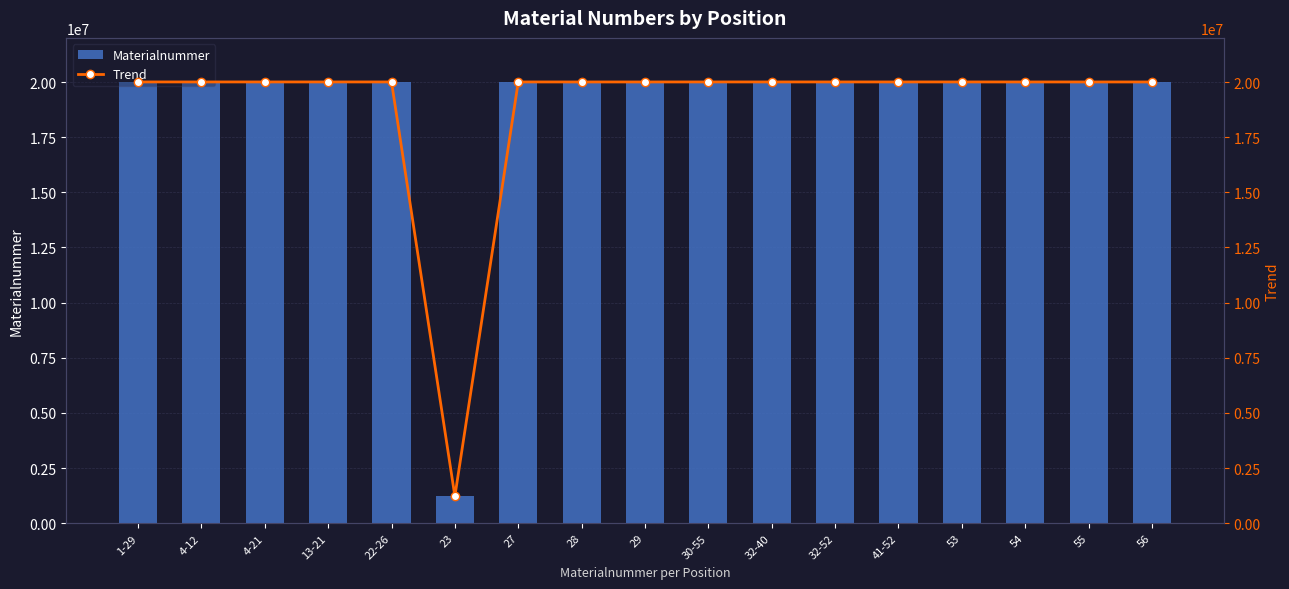

What is the approximate value of Trend at 53, to the nearest 10?

20003030